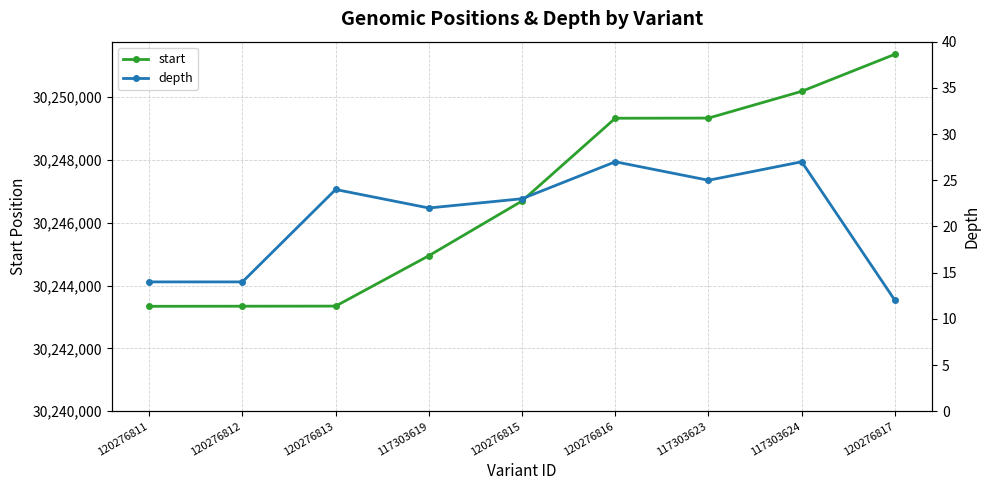

What are all the series names shown in the legend?

start, depth